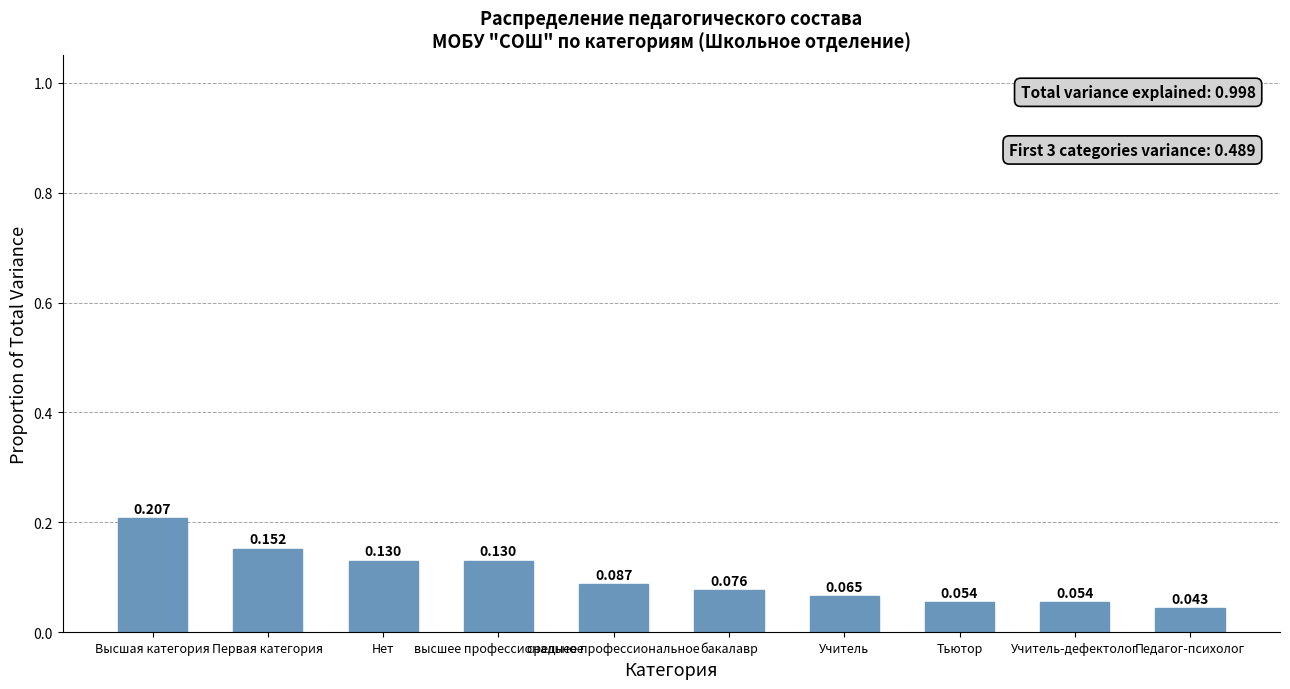

Which category has the lowest value across all series?

Педагог-психолог